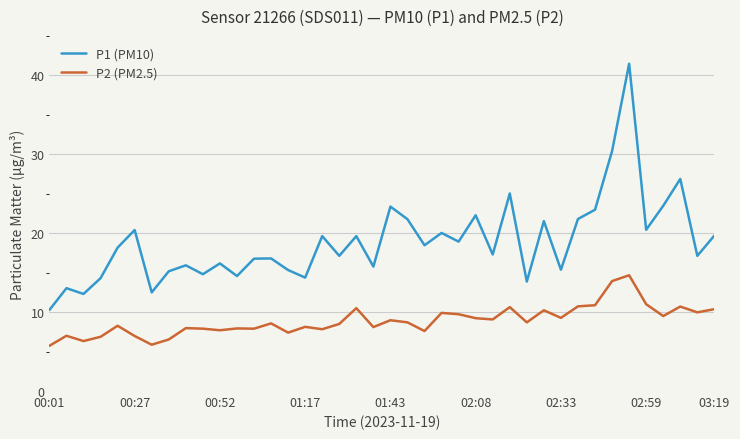

True or false: P1 (PM10) and P2 (PM2.5) cross at least once.

False